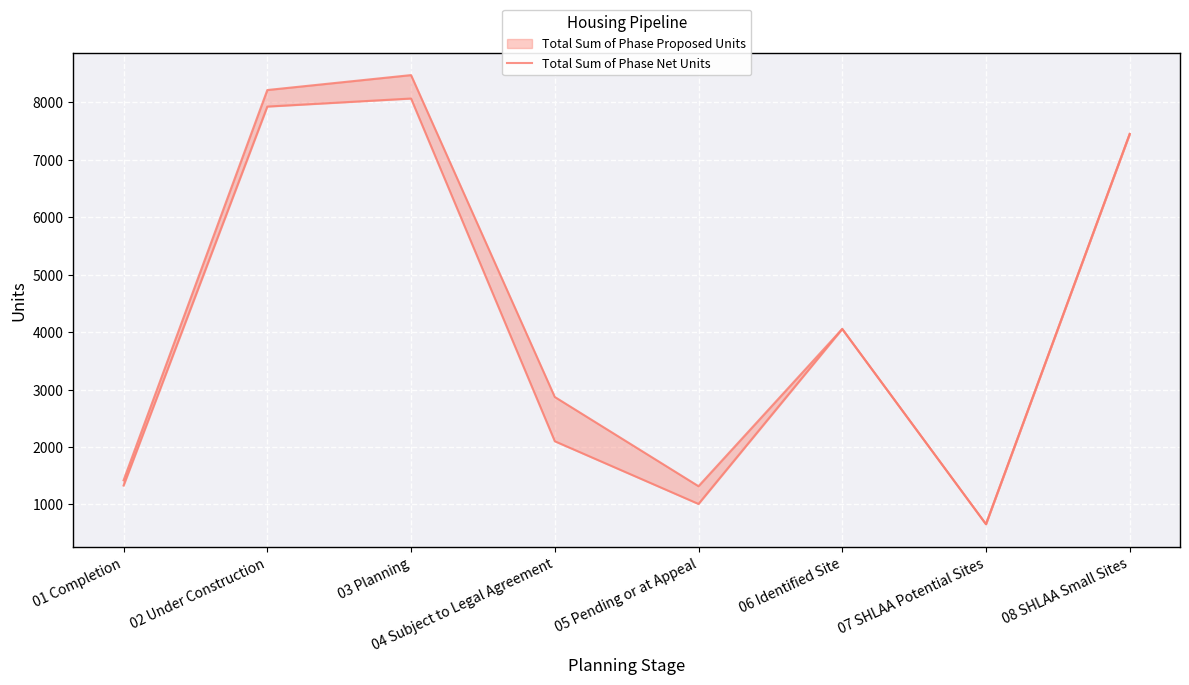

Which label corresponds to the largest value in the chart?

03 Planning